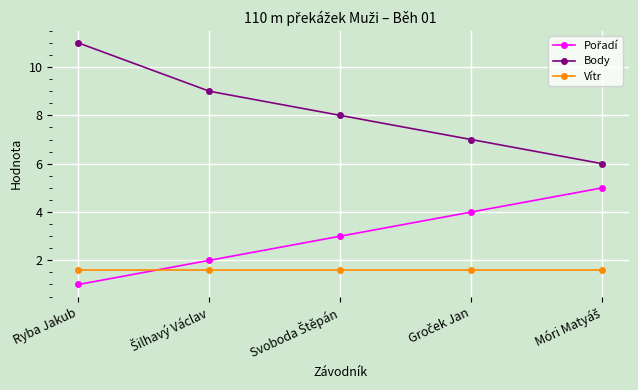

What is the sum of all Vítr values?

8.0